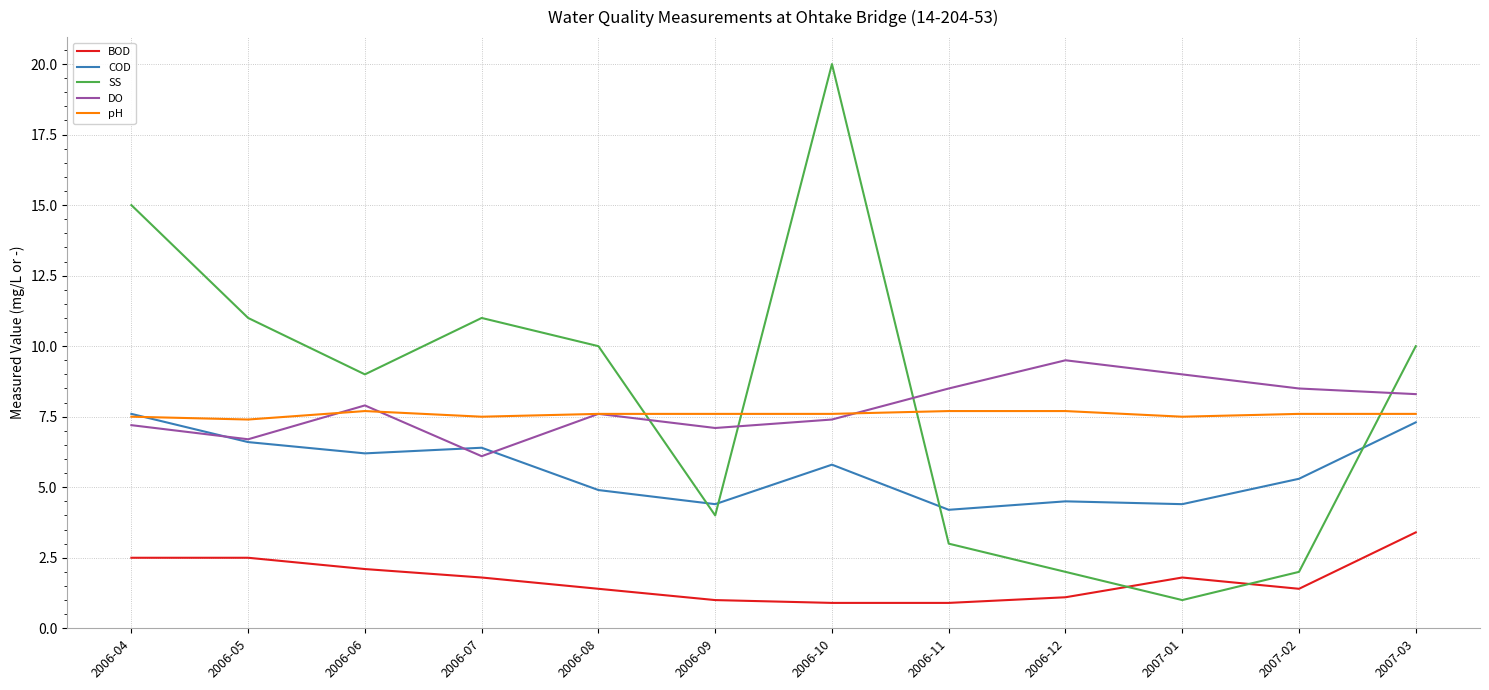

What is the minimum value for DO?

6.1